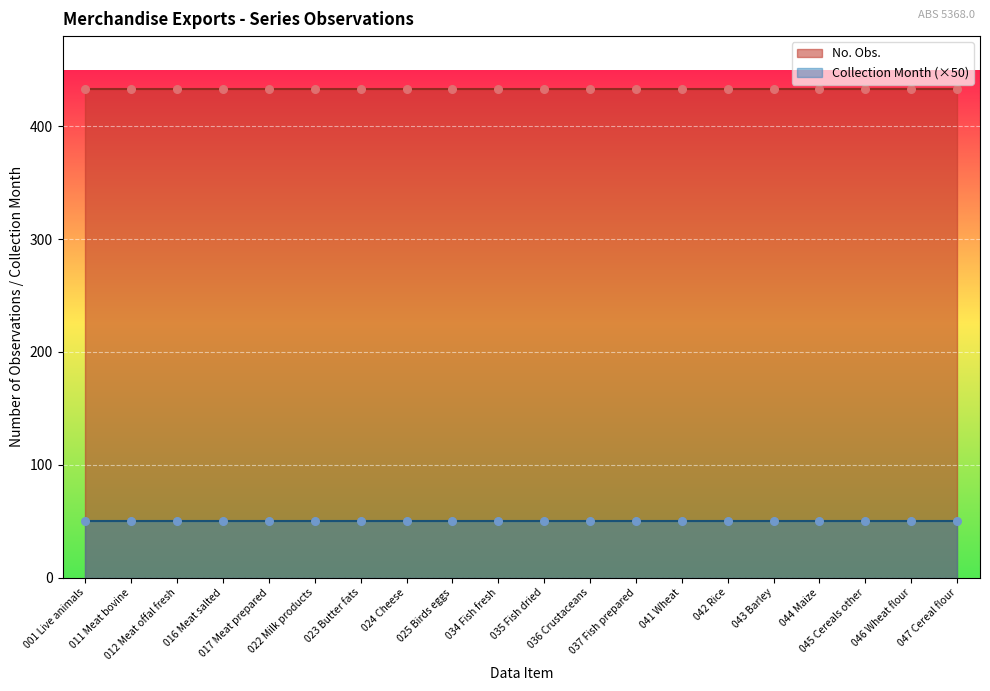

At which category is the sum across all series the highest?

001 Live animals